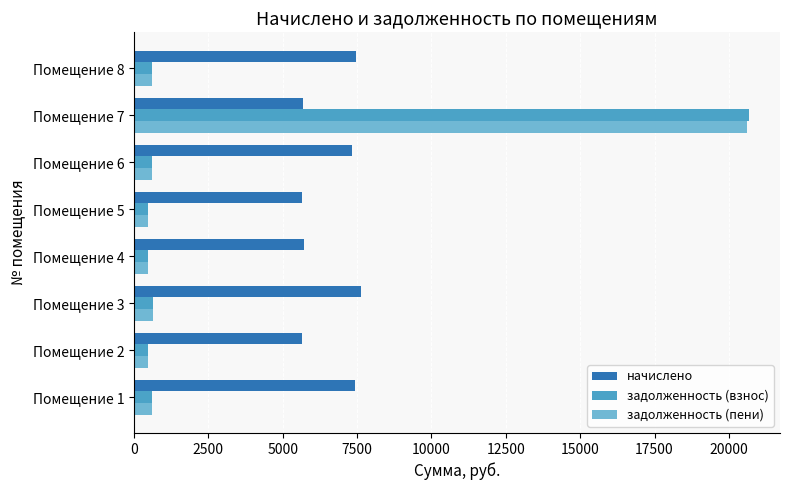

What is the average value of the задолженность (взнос) series?

3073.9